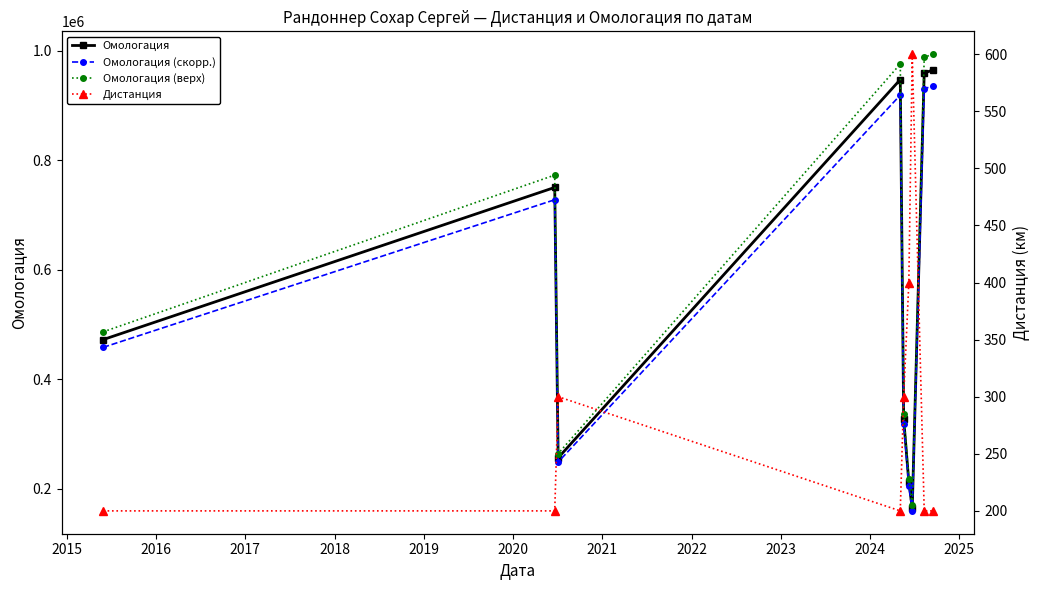

How many interior local valleys does the Омологация series have?

2